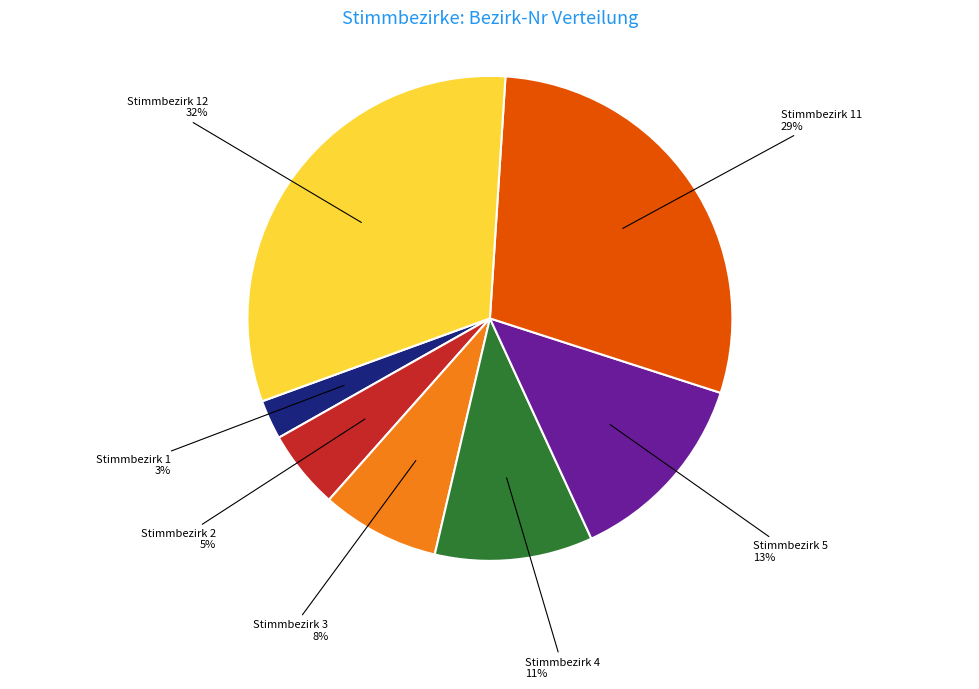

How many segments does this pie chart have?

7